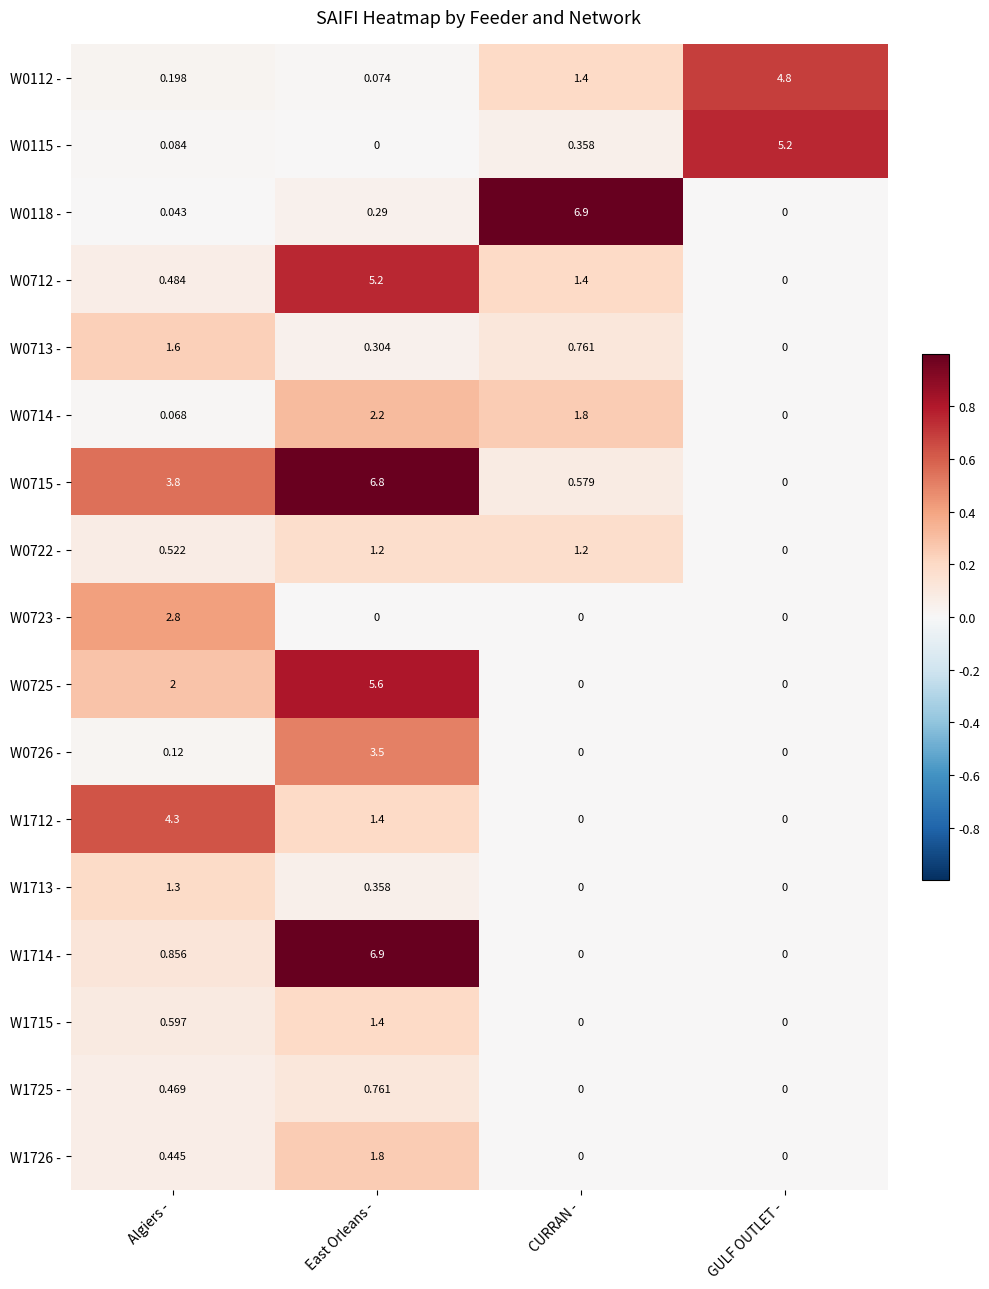

Which series changed the most between East Orleans - and GULF OUTLET -?

W1714 -